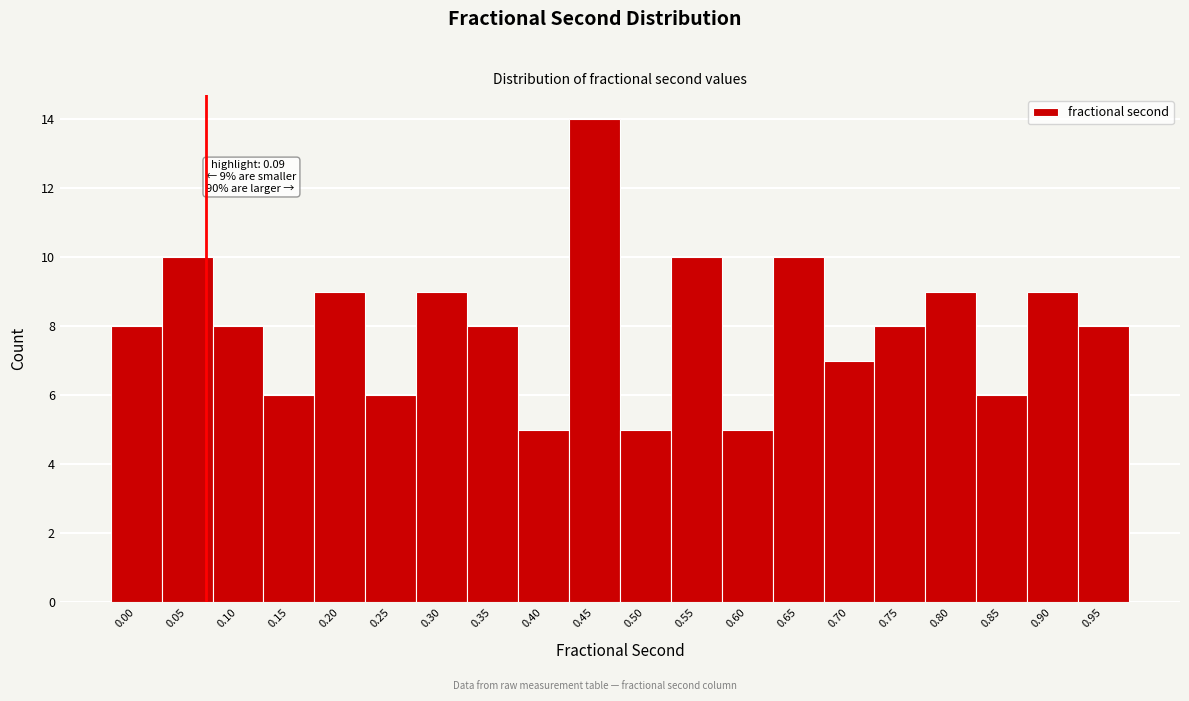

Reading left to right, what are all the values shown in this chart?

0.00=8	0.05=10	0.10=8	0.15=6	0.20=9	0.25=6	0.30=9	0.35=8	0.40=5	0.45=14	0.50=5	0.55=10	0.60=5	0.65=10	0.70=7	0.75=8	0.80=9	0.85=6	0.90=9	0.95=8